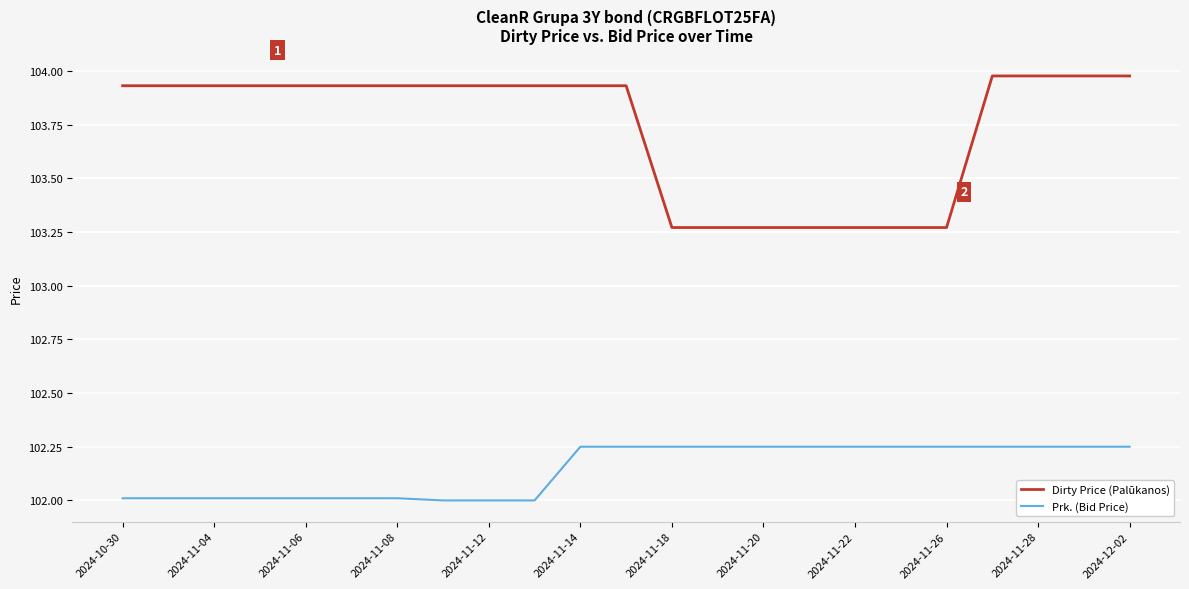

True or false: Prk. (Bid Price) and Dirty Price (Palūkanos) cross at least once.

False